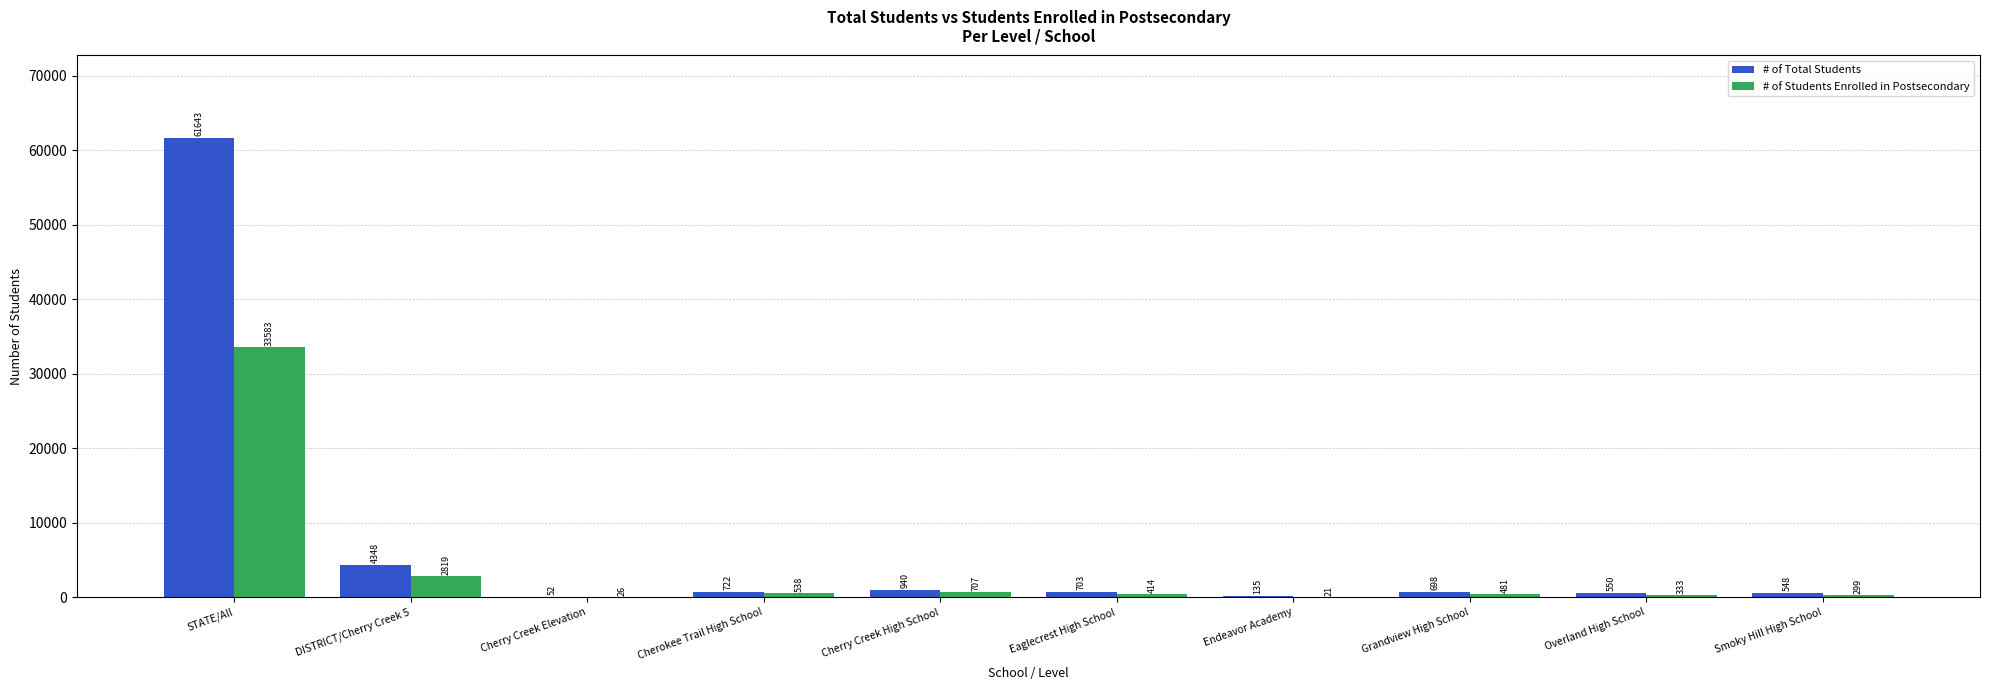

What is the total value across all series at Overland High School?

883